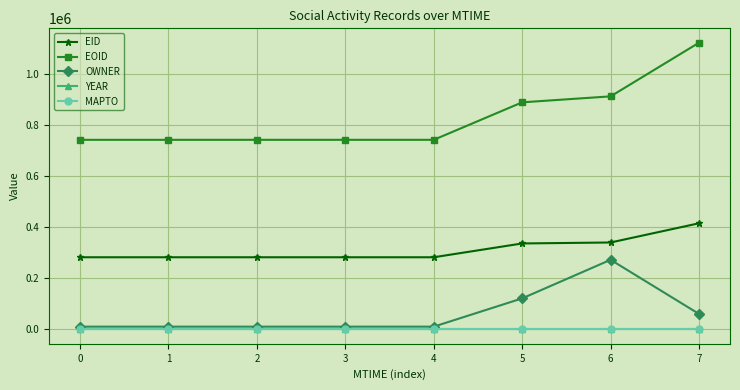

Is the value of EOID at 6 greater than the value of YEAR at 1?

Yes